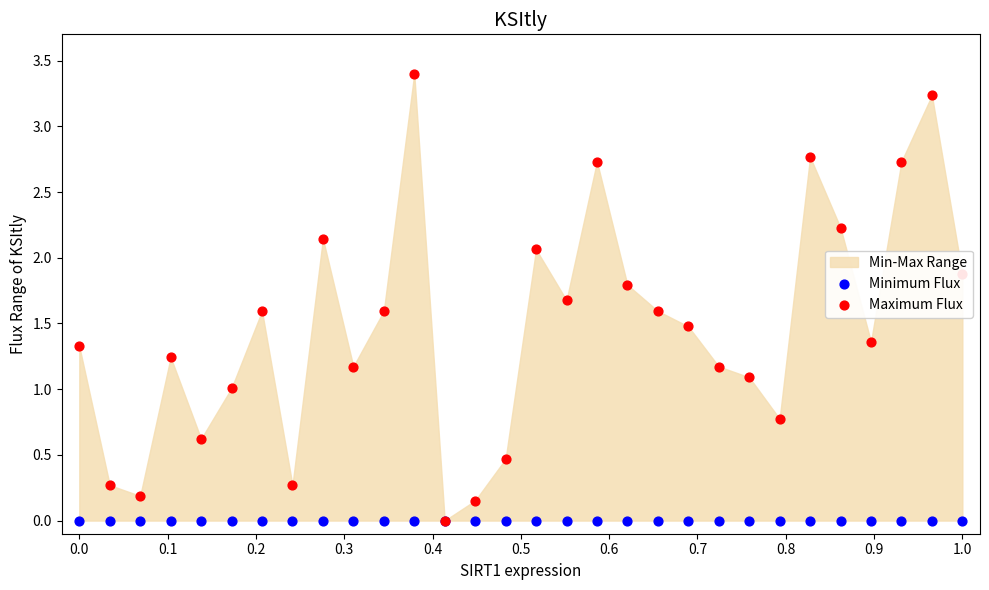

Which series contains the highest Y value?

Maximum Flux